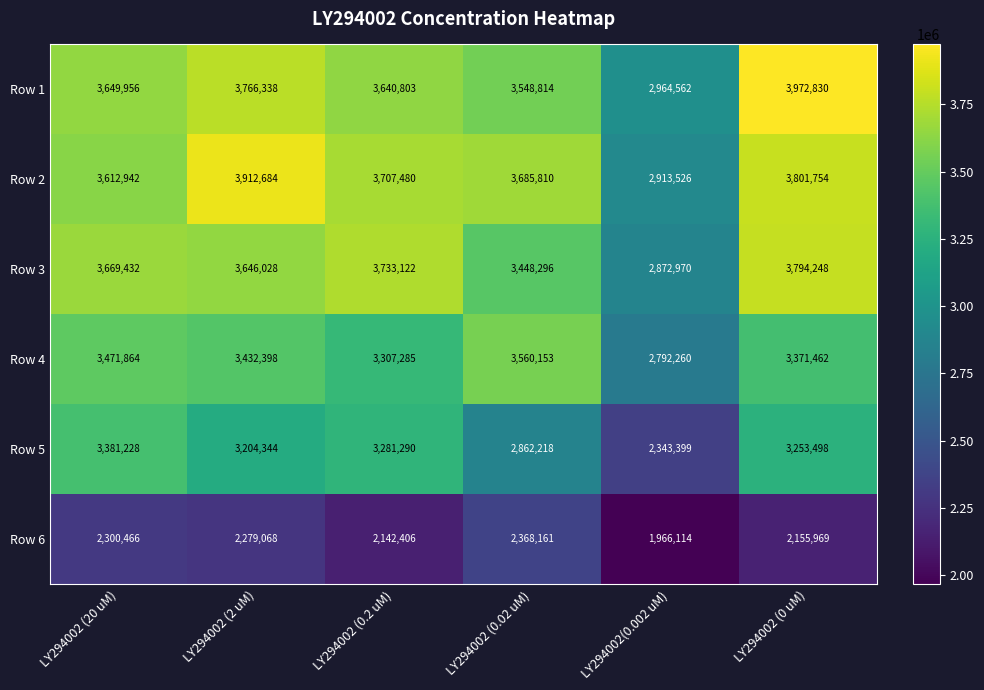

What is the spread (max minus min) of values at LY294002 (0 uM)?

1816861